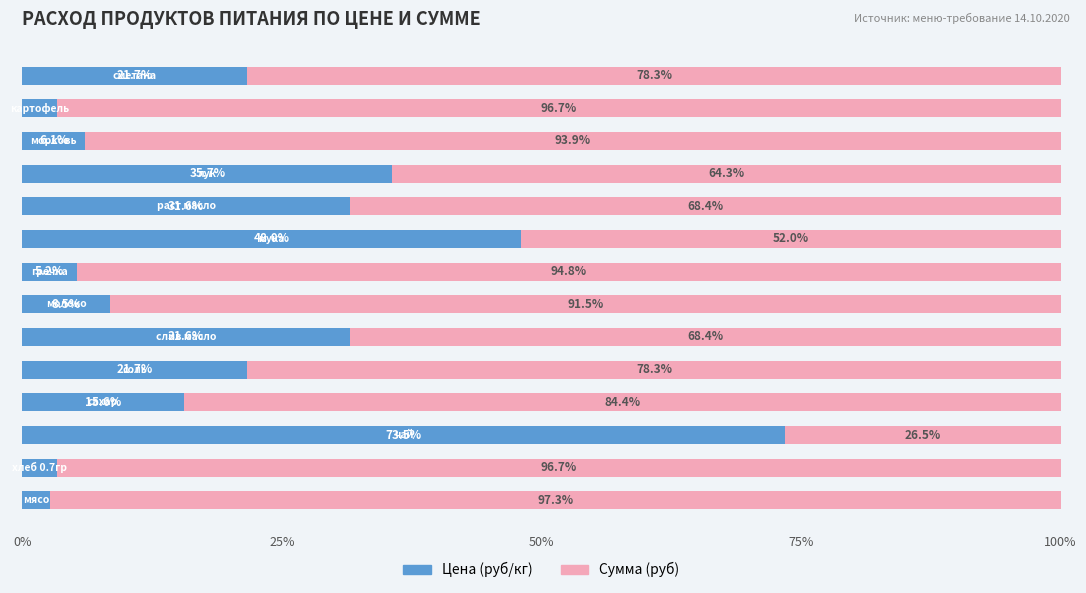

What is the difference between the maximum and minimum values in the Цена (руб/кг) series?

70.8